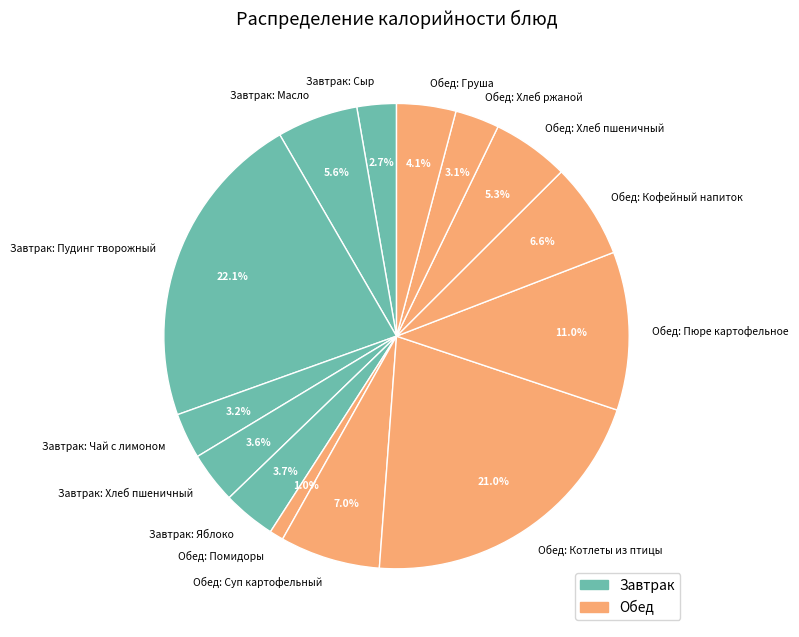

Is there any slice that represents more than half of the pie?

No